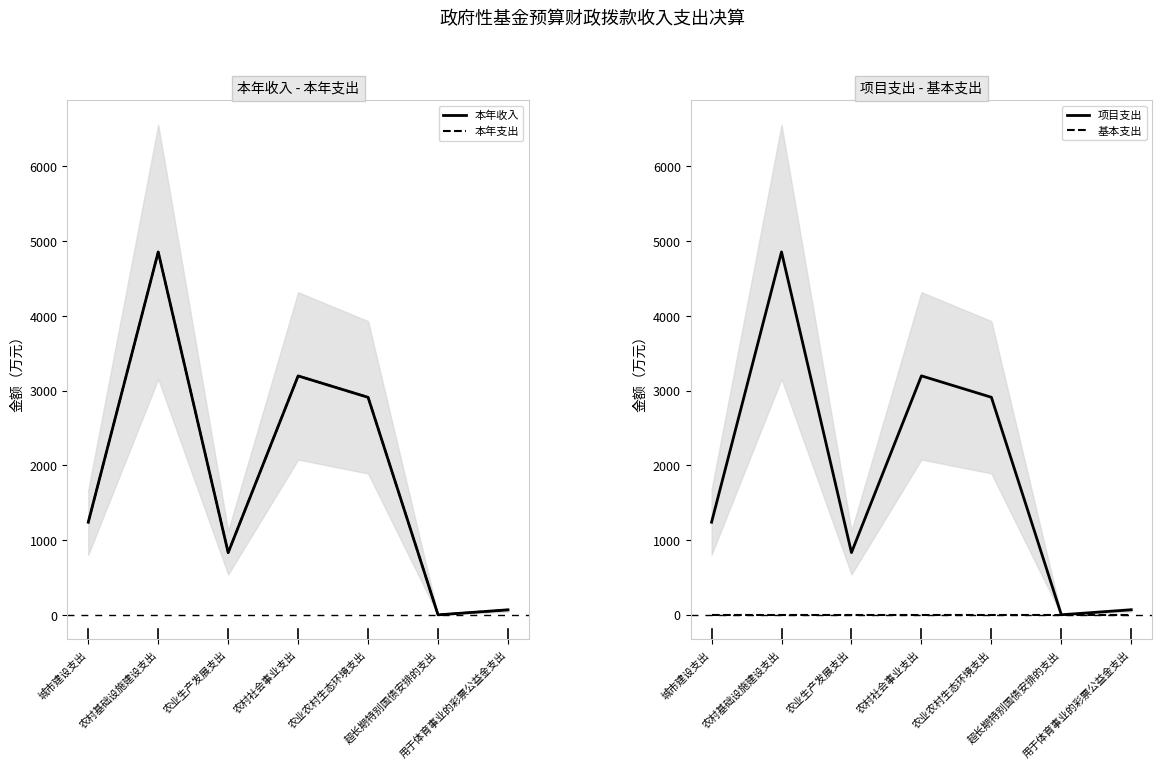

True or false: 本年收入 and 项目支出 intersect in this chart.

False